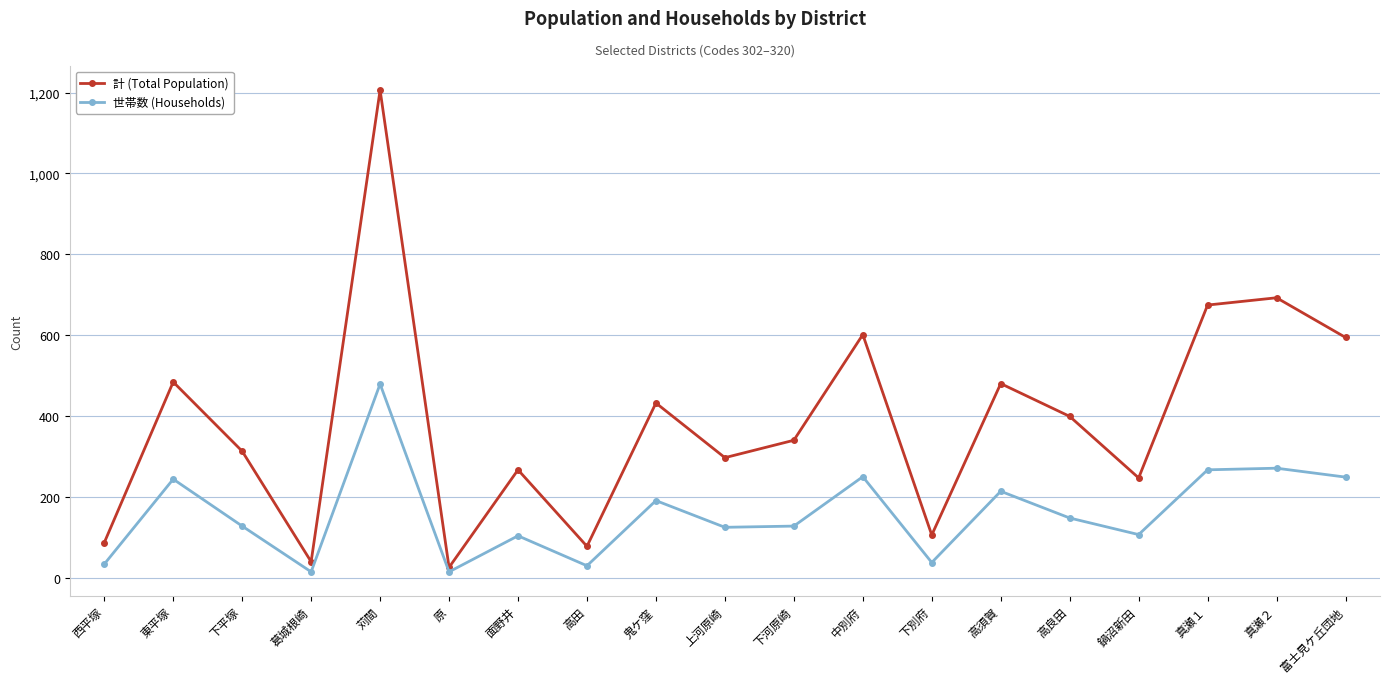

What is the smallest value displayed?

16